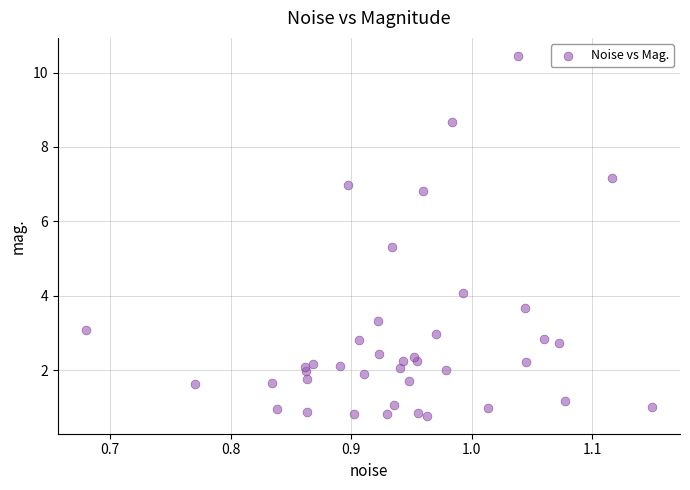

What Y value in the scatter plot is closest to 5?

5.3